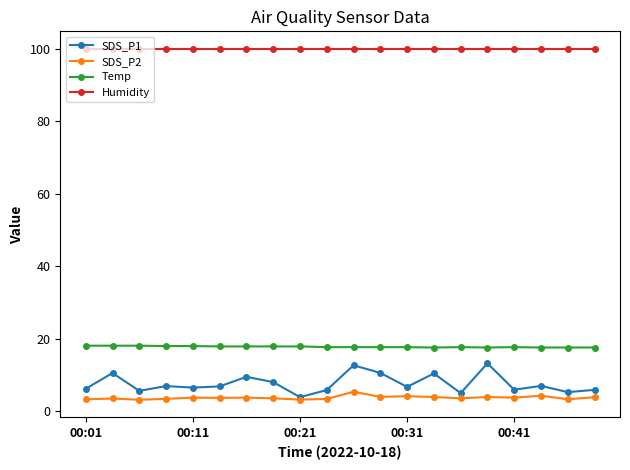

True or false: SDS_P2 and Humidity cross at least once.

False